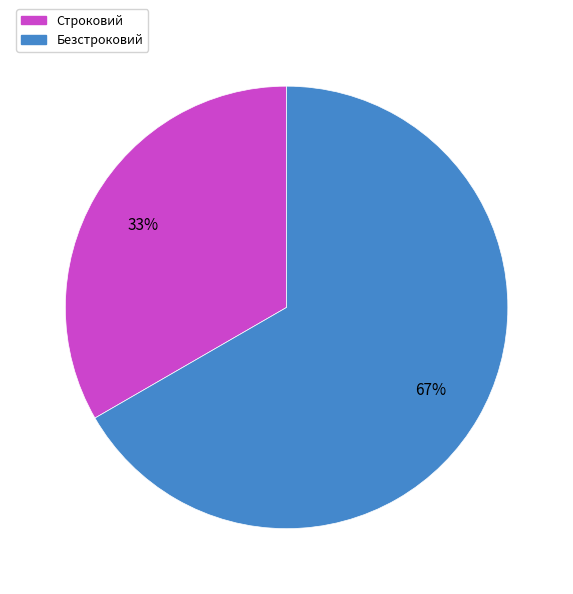

True or false: Безстроковий accounts for 79% of the total.

False